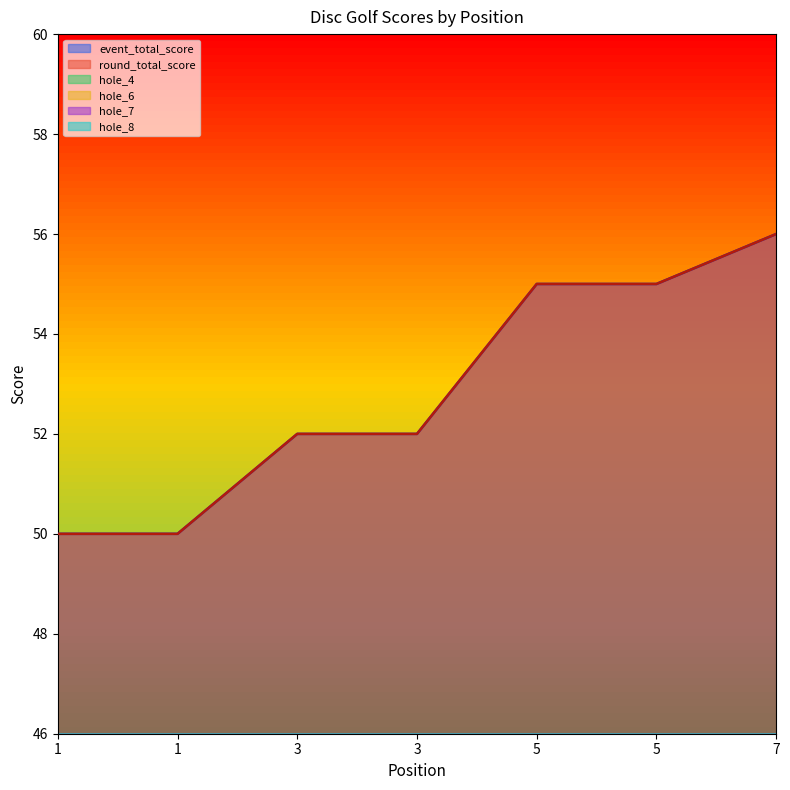

At which category is the sum across all series the highest?

7